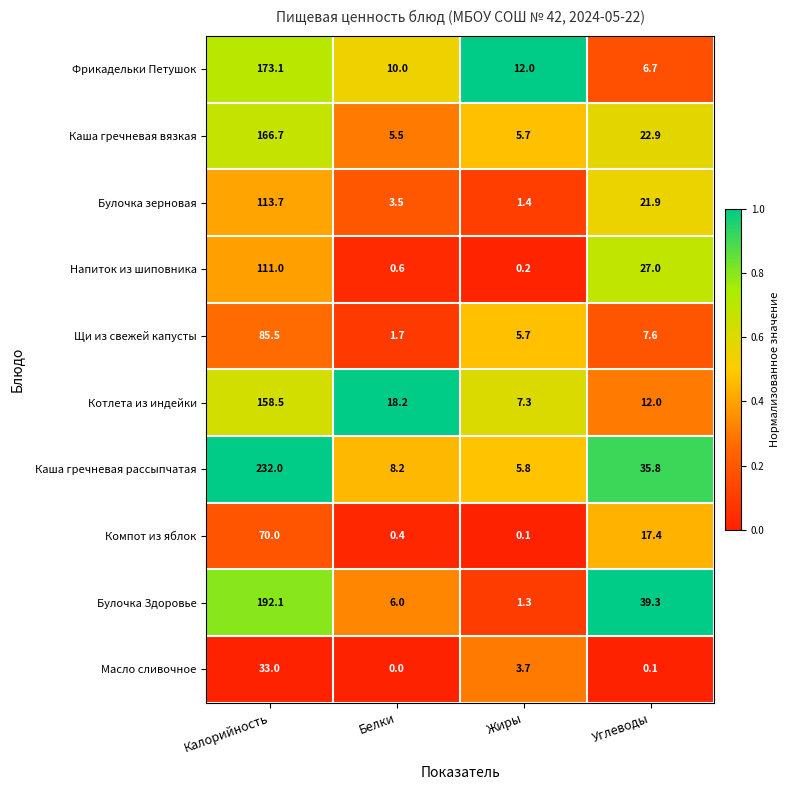

At which category is the sum across all series the highest?

Калорийность